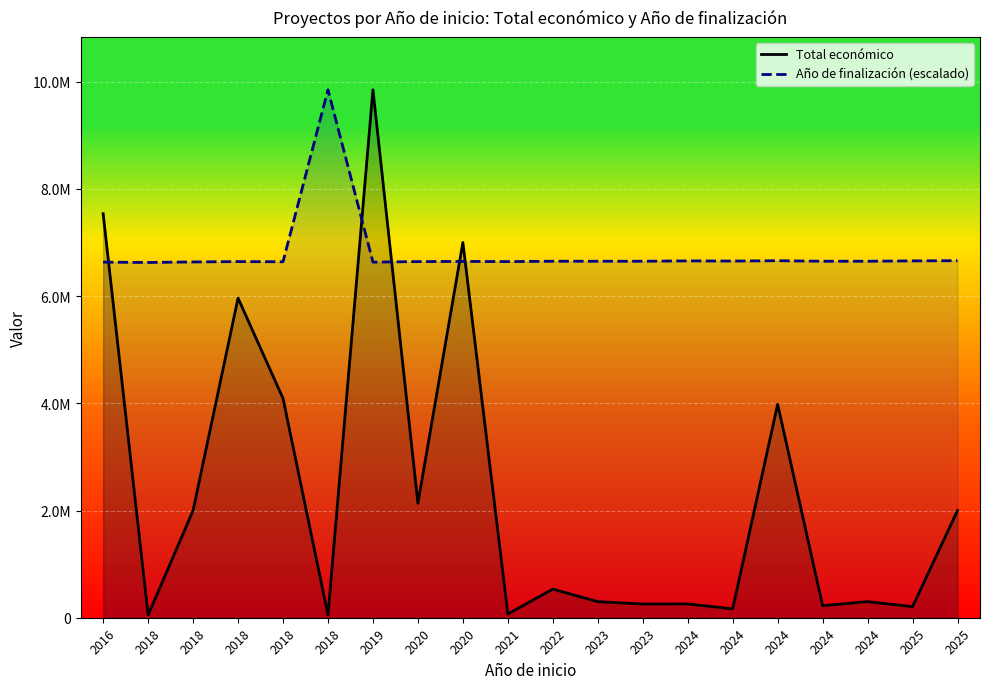

Read the Total económico value at 2024.

165312.0